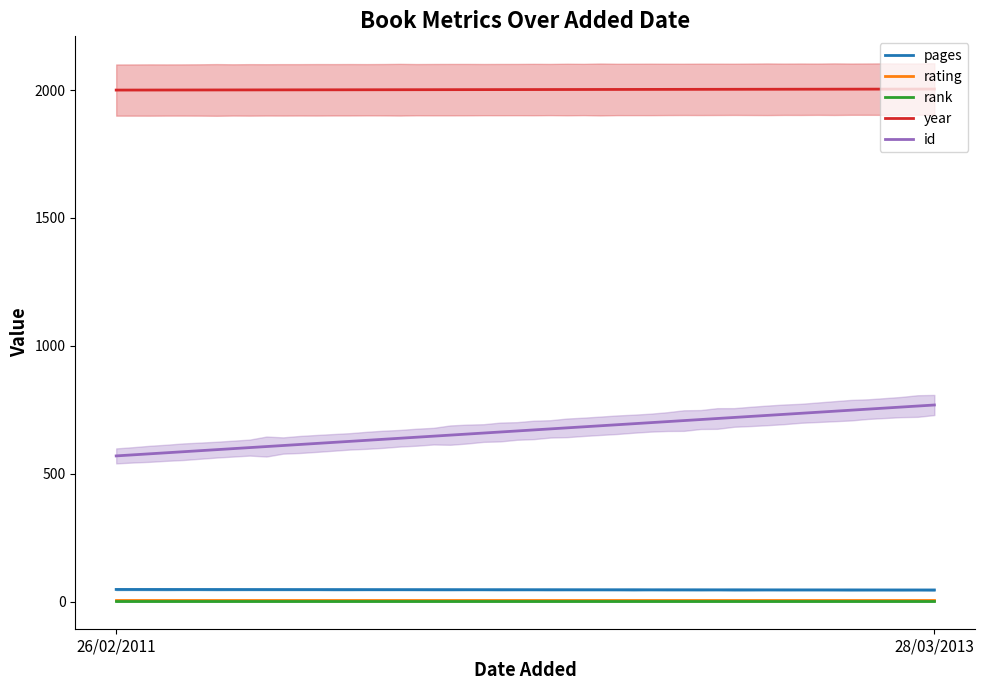

The year series shows 2004 at 28/03/2013. True or false?

True